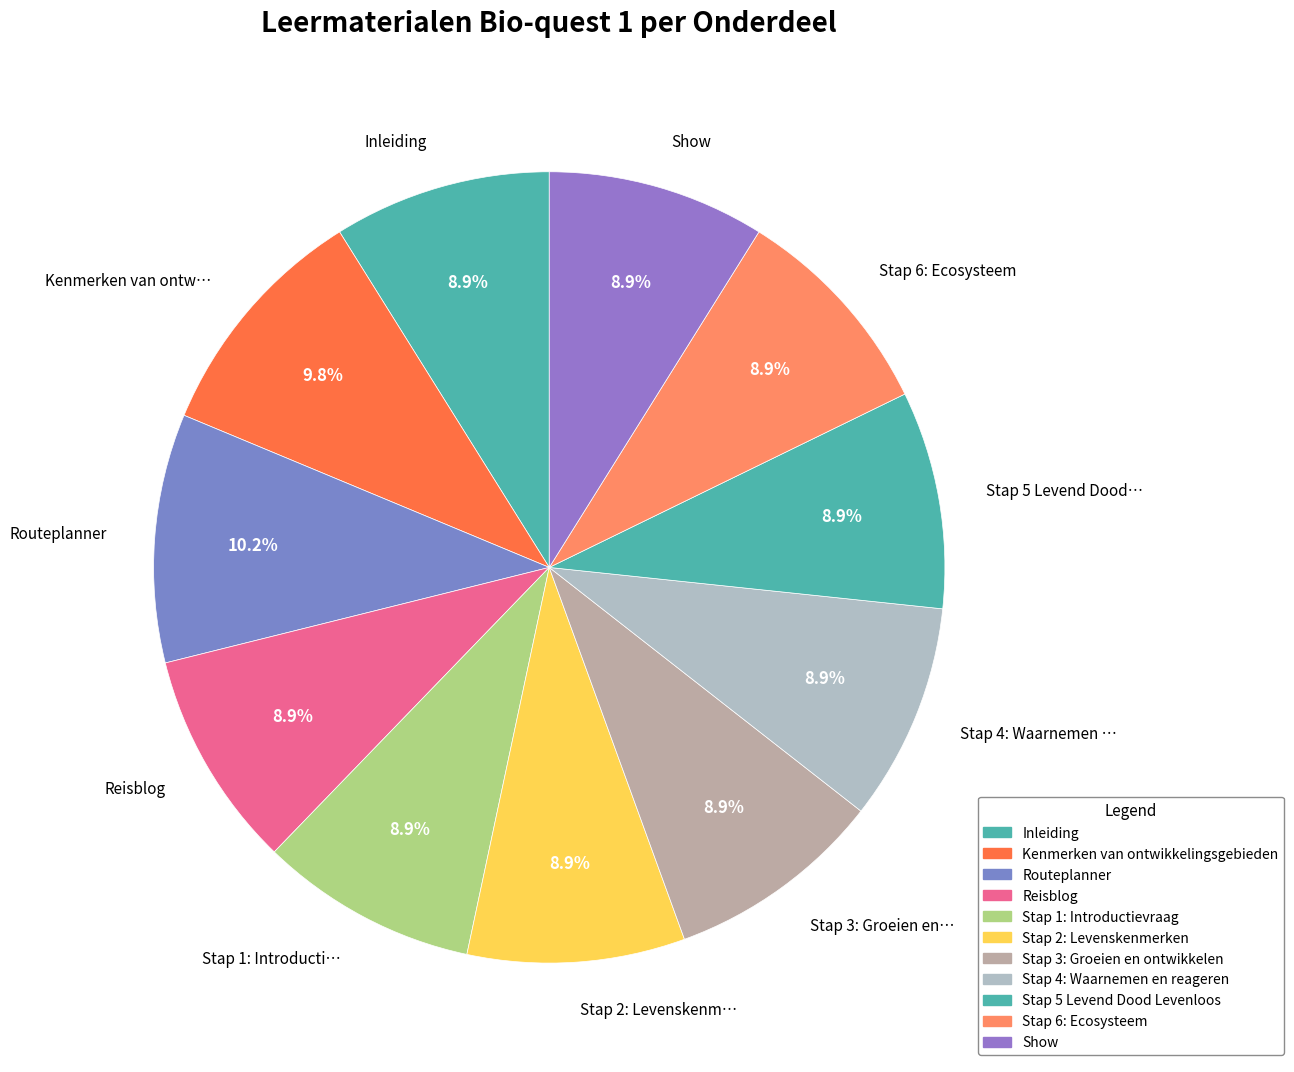

What is the ratio of the value at Stap 3: Groeien en… to the value at Stap 2: Levenskenm…?

1.0